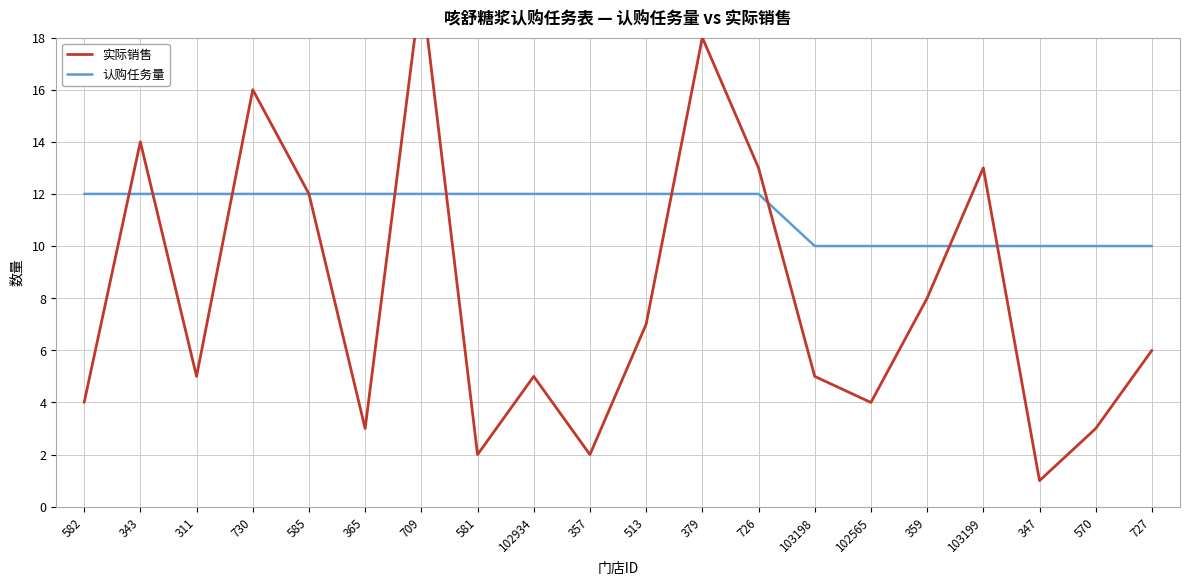

Reading right to left, transcribe all the data shown in this chart.

实际销售: 6	3	1	13	8	4	5	13	18	7	2	5	2	20	3	12	16	5	14	4
认购任务量: 10	10	10	10	10	10	10	12	12	12	12	12	12	12	12	12	12	12	12	12